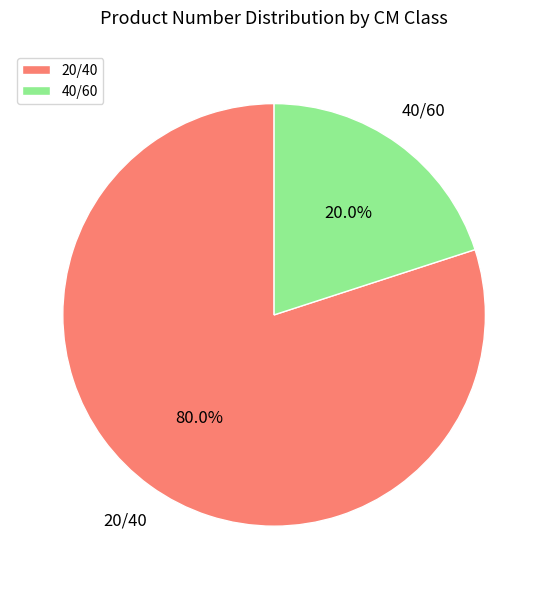

True or false: 40/60 accounts for 20% of the total.

True